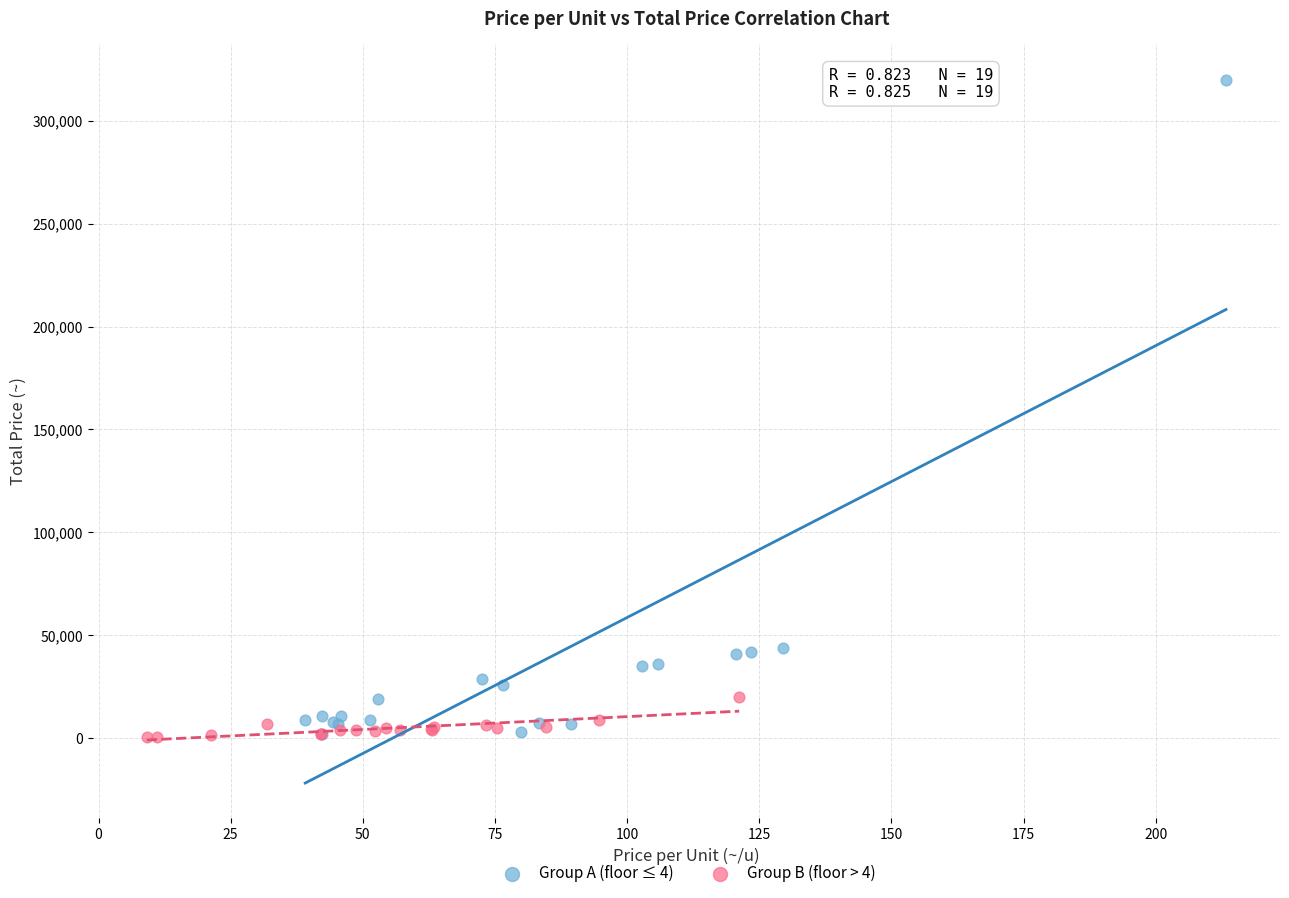

Which series contains the highest Y value?

Group A (floor ≤ 4)